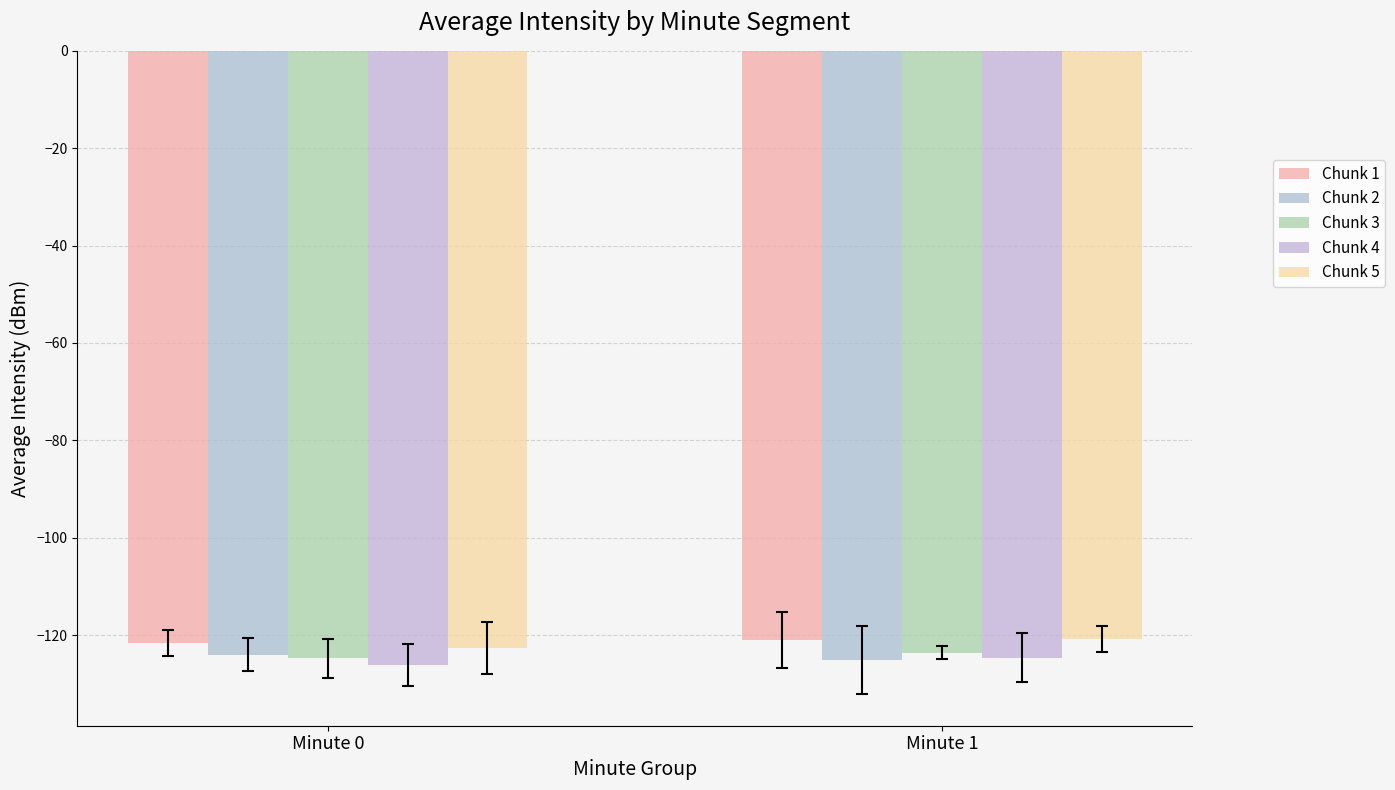

How many bars are there in total?

10